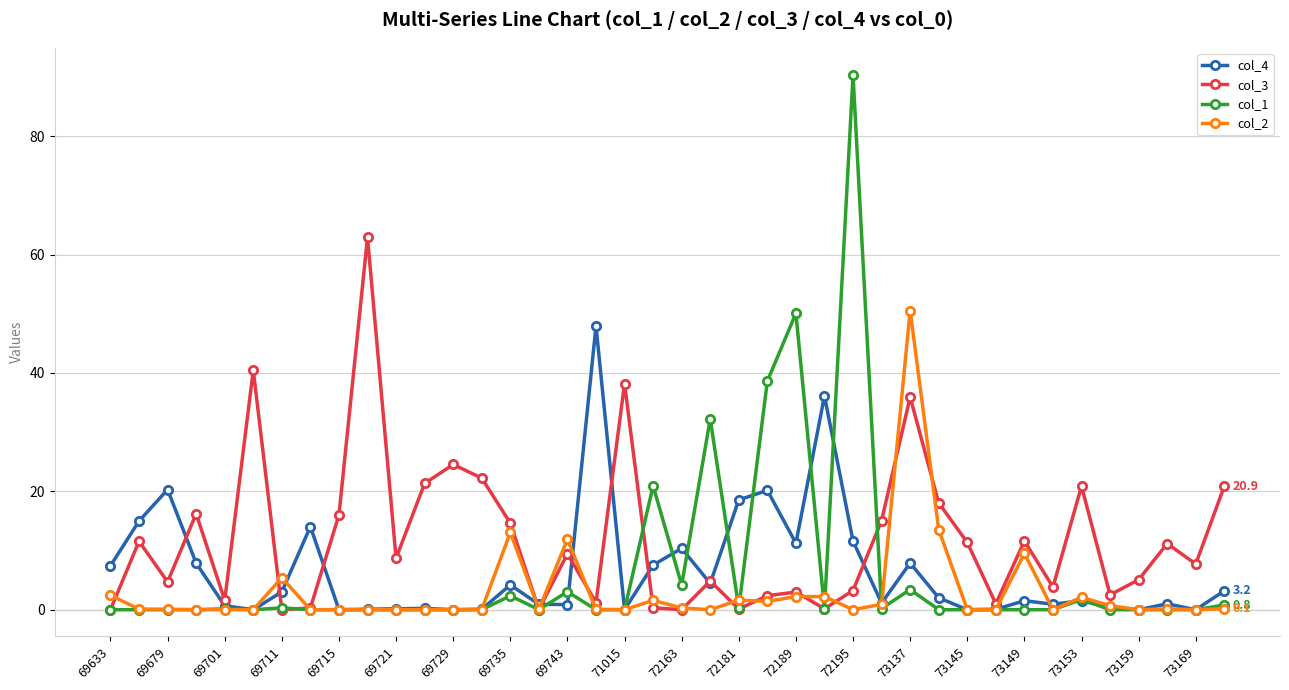

What is the difference between the maximum and minimum values in the col_1 series?

90.3